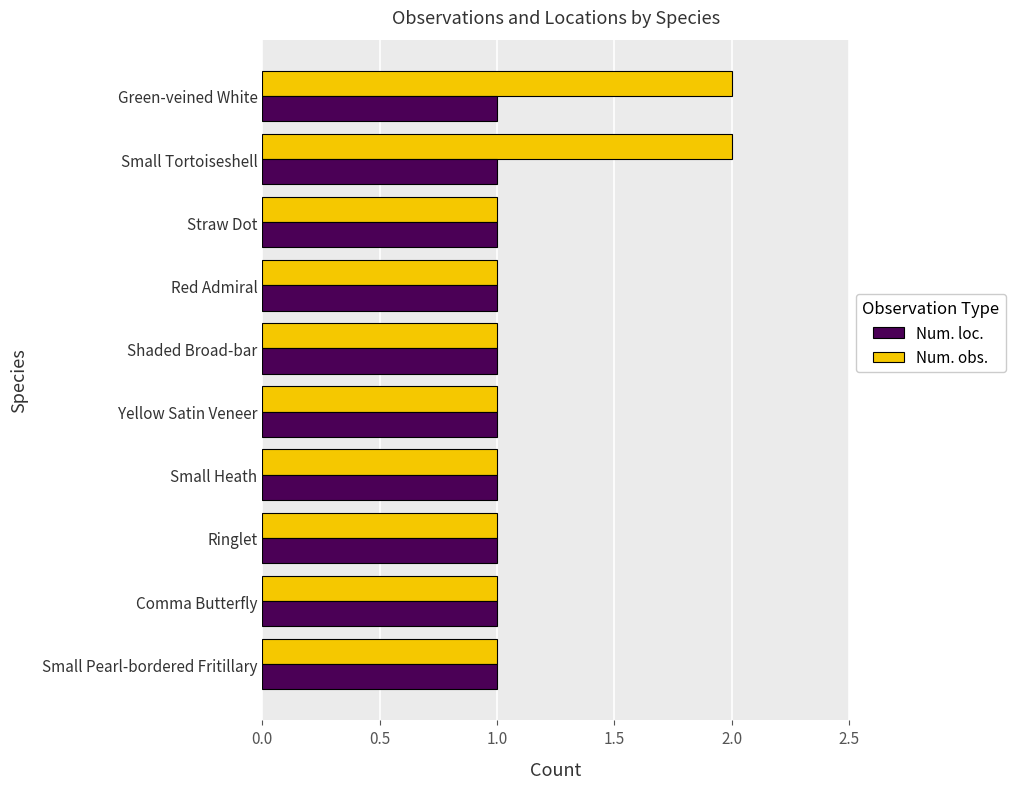

List the series in order of their peak value, lowest first.

Num. loc., Num. obs.